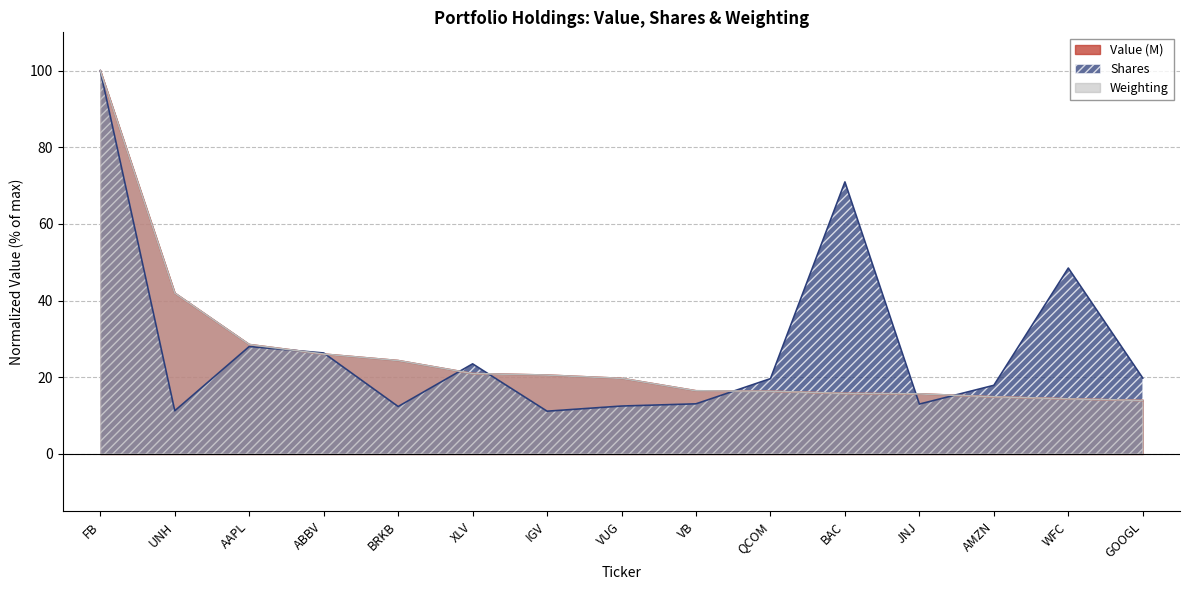

What is the maximum value shown in the chart?

100.0